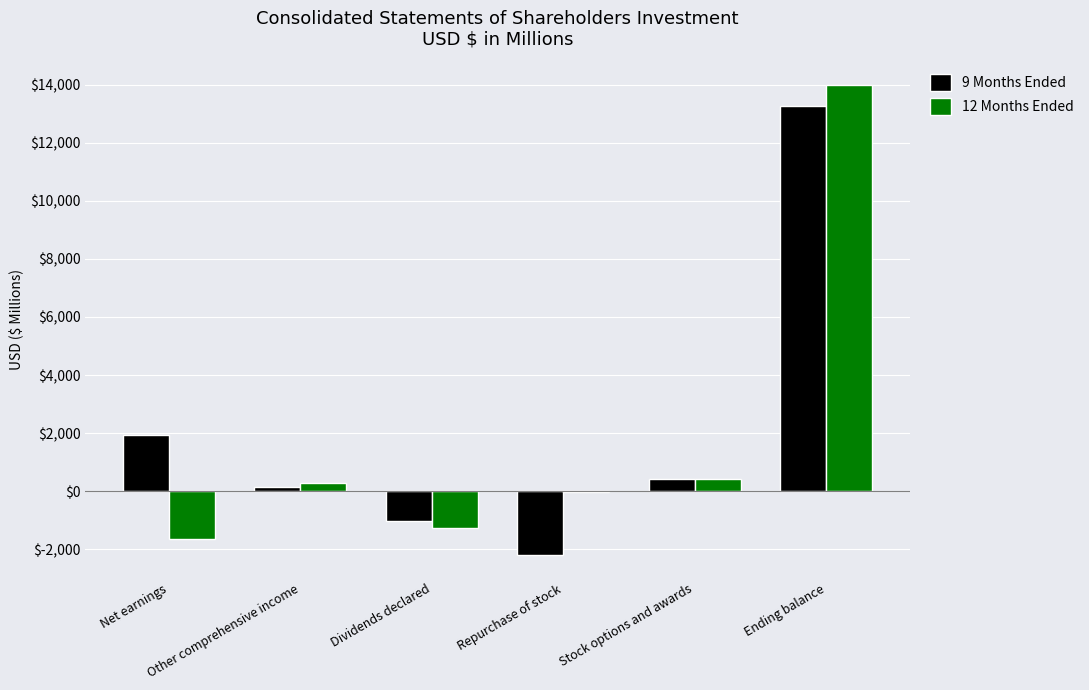

The 12 Months Ended series shows 13997 at Ending balance. True or false?

True